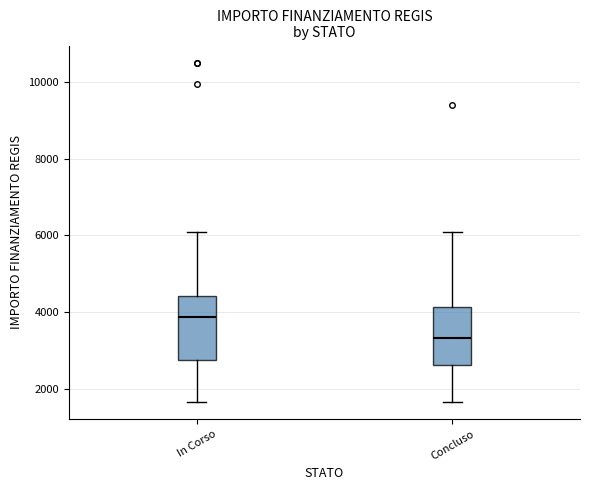

Where does the median line of the box for Concluso sit on the y-axis? The values are not printed on the chart, so give them approximately, as read against the axis.

3400